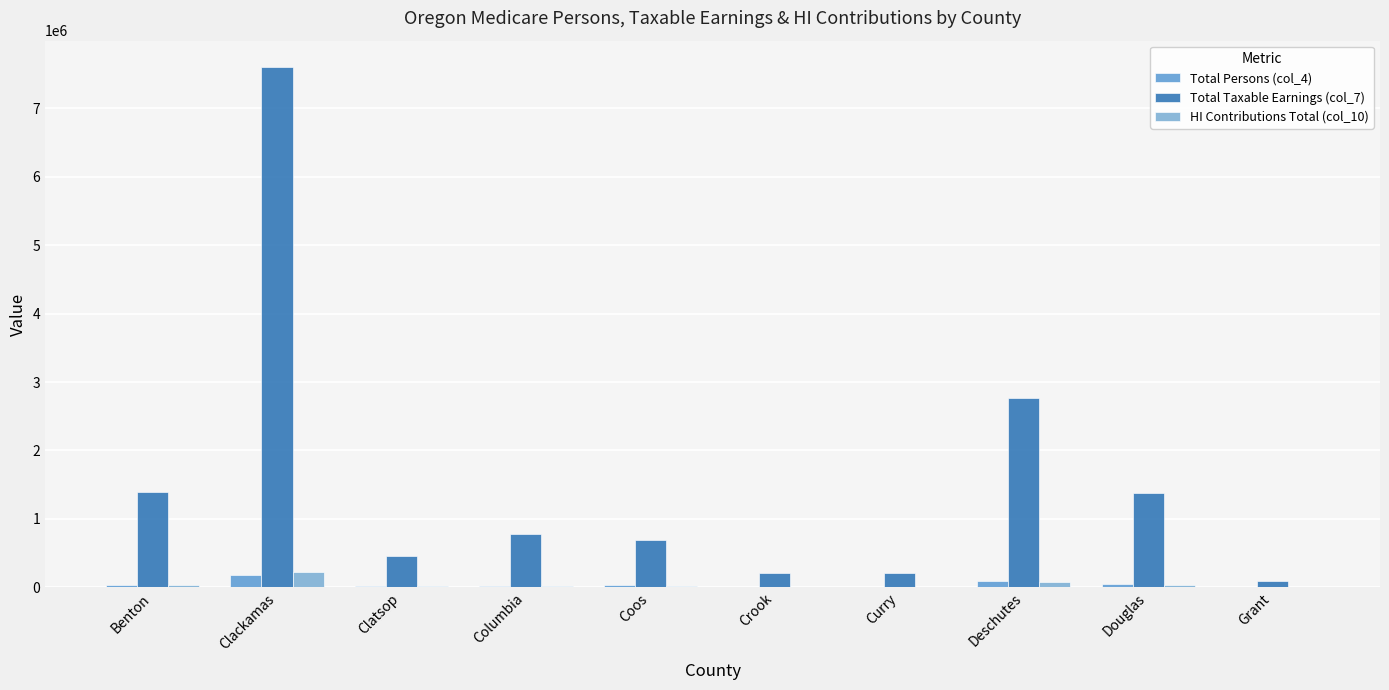

The value of Total Taxable Earnings (col_7) at Crook is 216691. True or false?

True